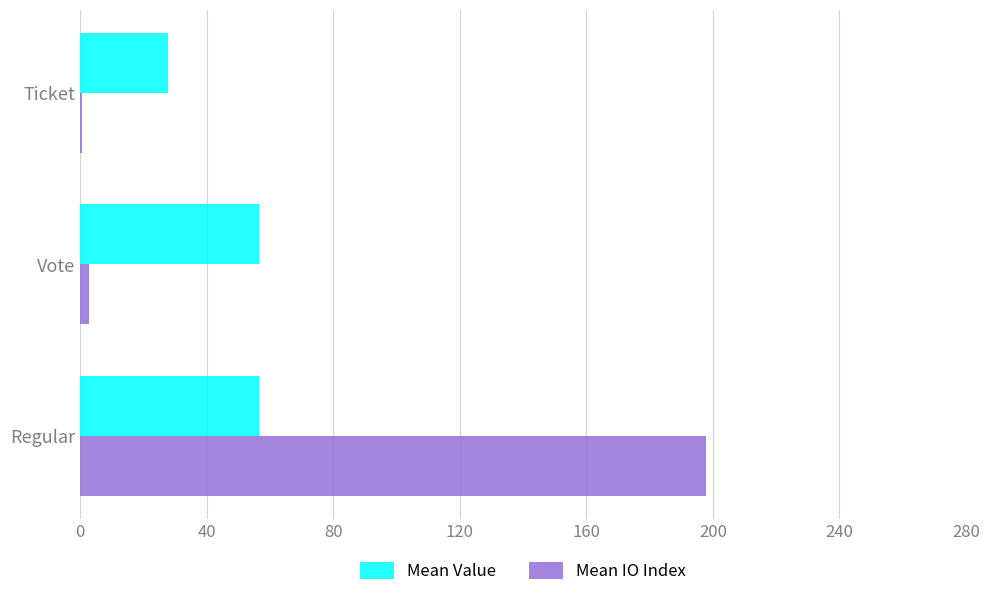

At which category does the chart reach its peak across all series?

Regular